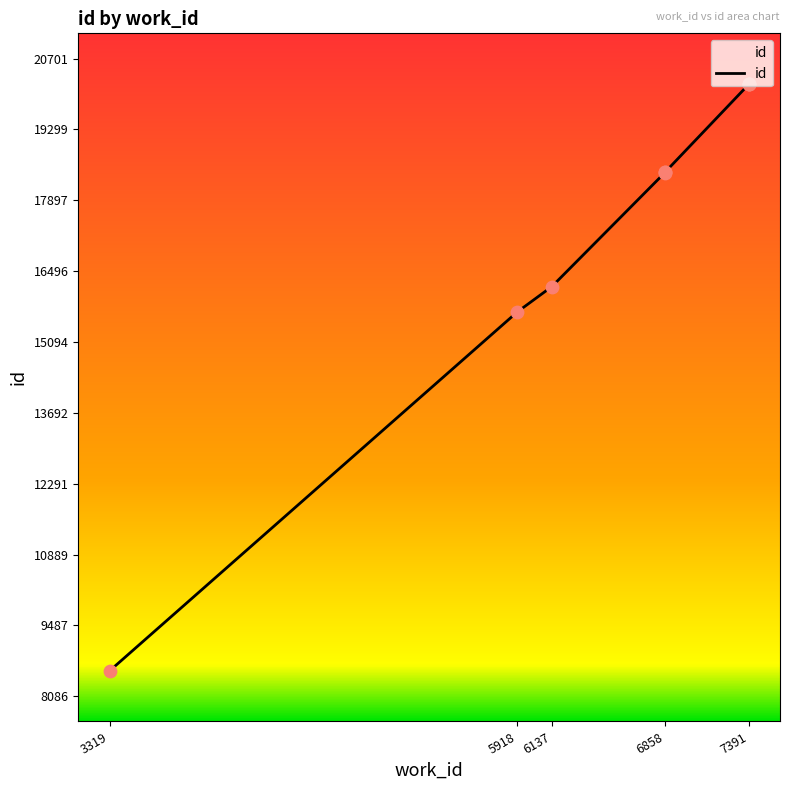

Which has a higher value, 6858 or 6858?

6858